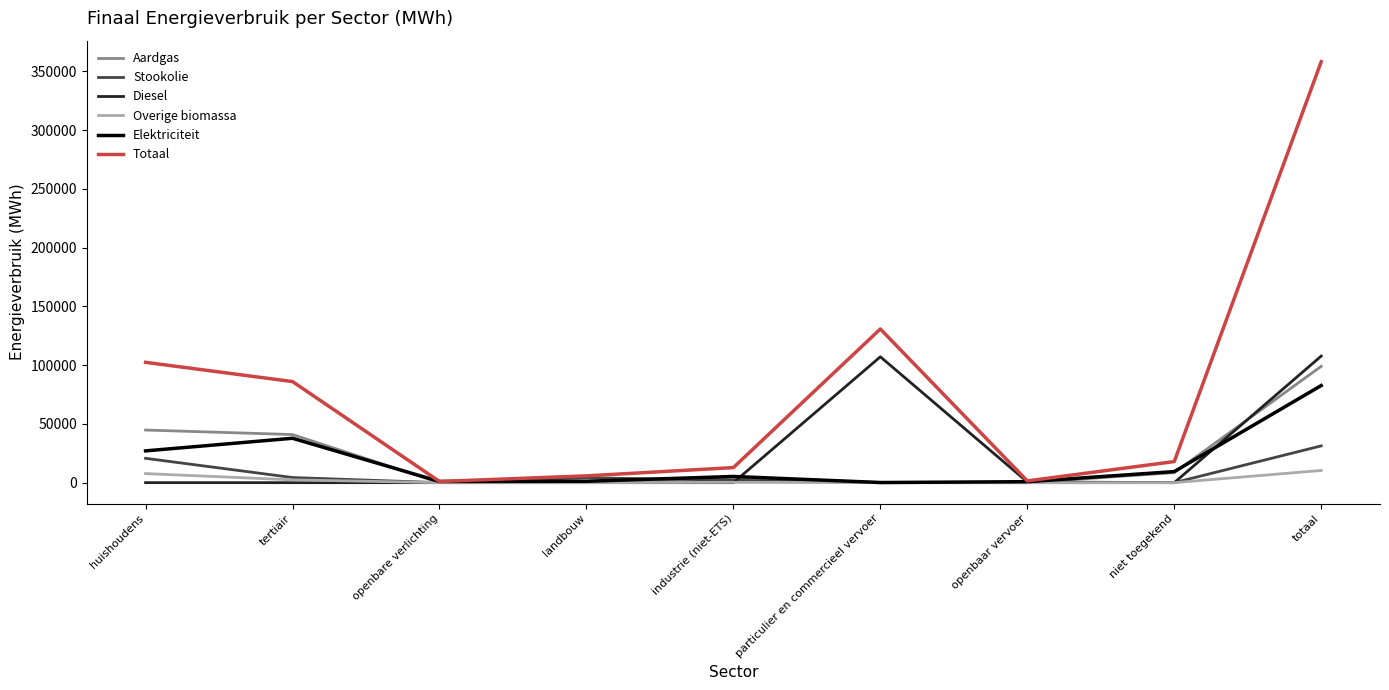

True or false: Totaal has a value of 86008.2 at tertiair.

True